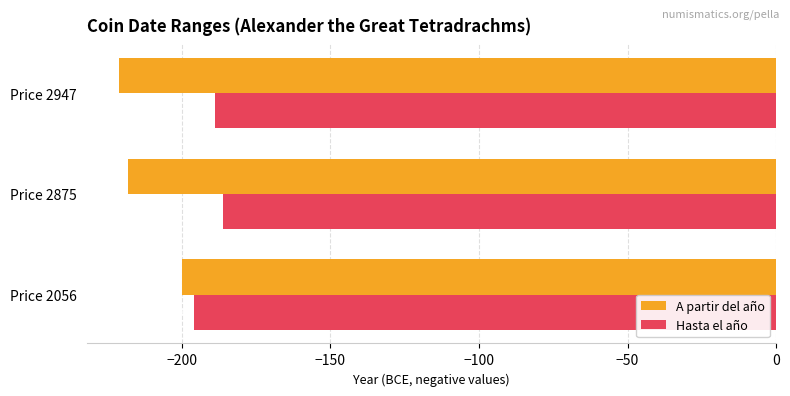

What is the greatest value displayed?

-186